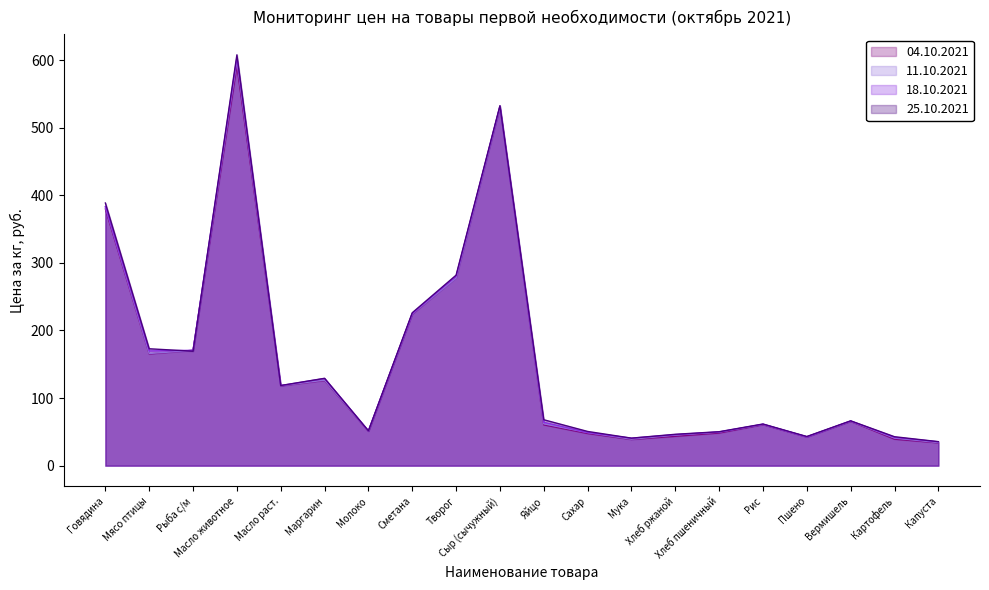

True or false: 11.10.2021 and 25.10.2021 cross at least once.

True